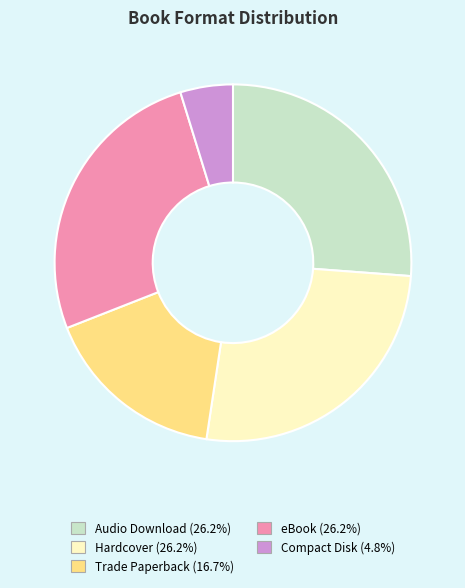

The eBook slice represents 15% of the pie. True or false?

False